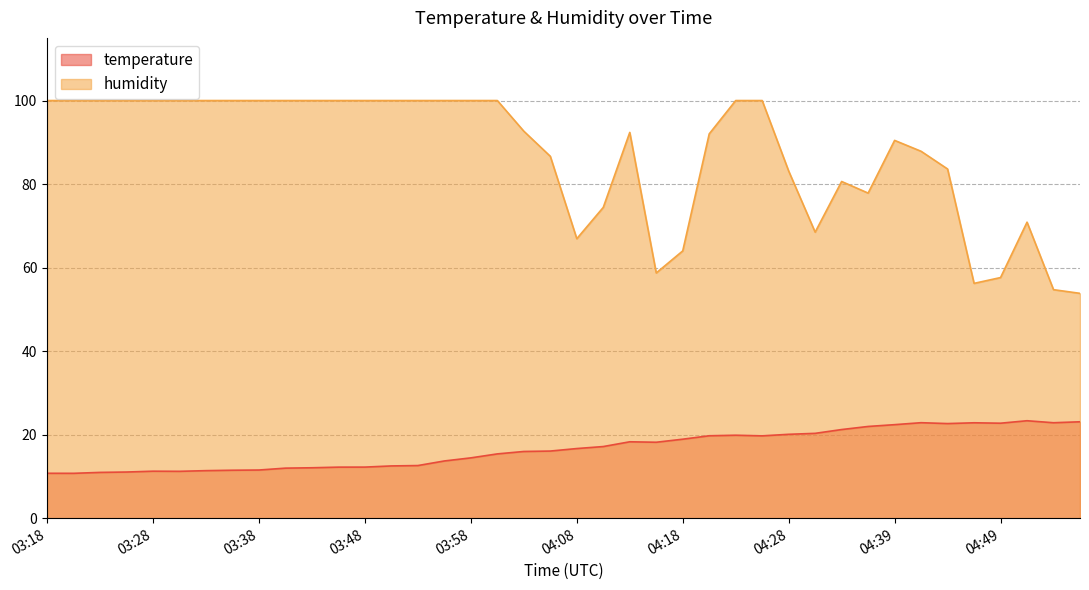

Read the temperature value at 03:41.

12.0